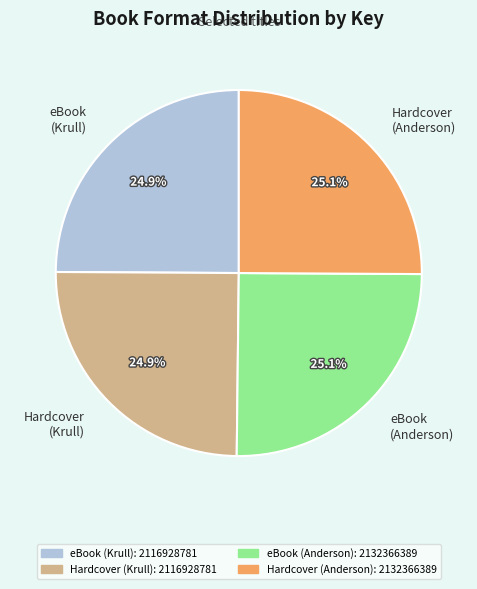

Does eBook (Anderson) represent more than half of the total?

No